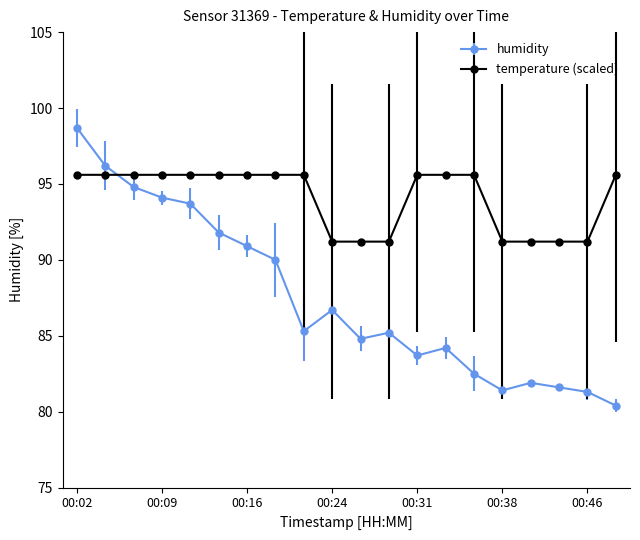

In humidity, how many points are higher than both neighbors (excluding endpoints)?

4